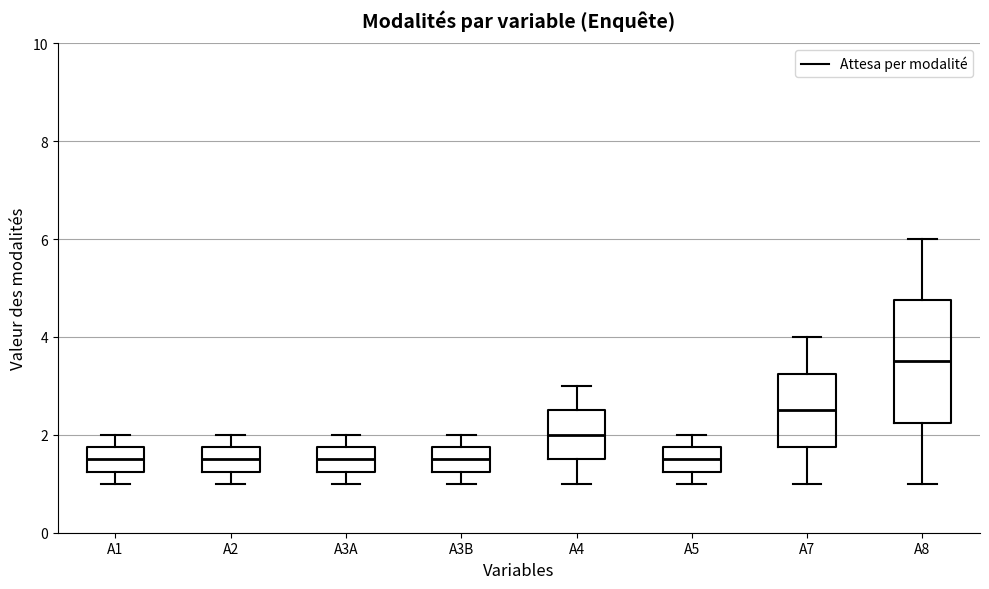

Reading left to right, read every box against the y-axis: the position of its median line, the range the box covers, and the ends of its whiskers. The values are not printed on the chart, so give them approximately, as read against the axis.

A1: median 1.6, box 1.2 to 1.8, whiskers 1.0 to 2.0
A2: median 1.6, box 1.2 to 1.8, whiskers 1.0 to 2.0
A3A: median 1.6, box 1.2 to 1.8, whiskers 1.0 to 2.0
A3B: median 1.6, box 1.2 to 1.8, whiskers 1.0 to 2.0
A4: median 2.0, box 1.6 to 2.6, whiskers 1.0 to 3.0
A5: median 1.6, box 1.2 to 1.8, whiskers 1.0 to 2.0
A7: median 2.6, box 1.8 to 3.2, whiskers 1.0 to 4.0
A8: median 3.6, box 2.2 to 4.8, whiskers 1.0 to 6.0